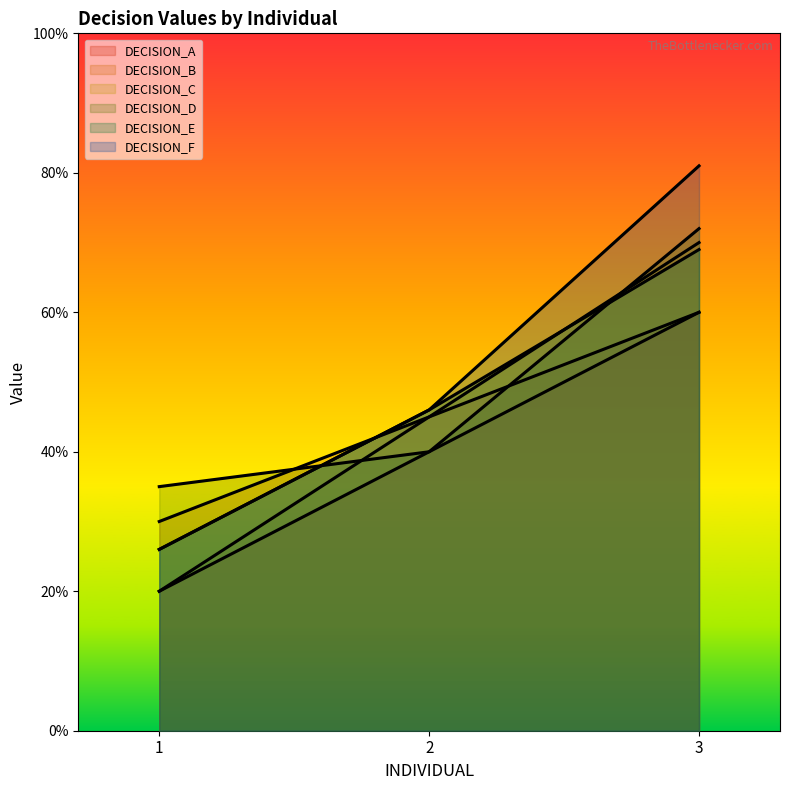

Which category has the lowest value in the DECISION_B series?

1